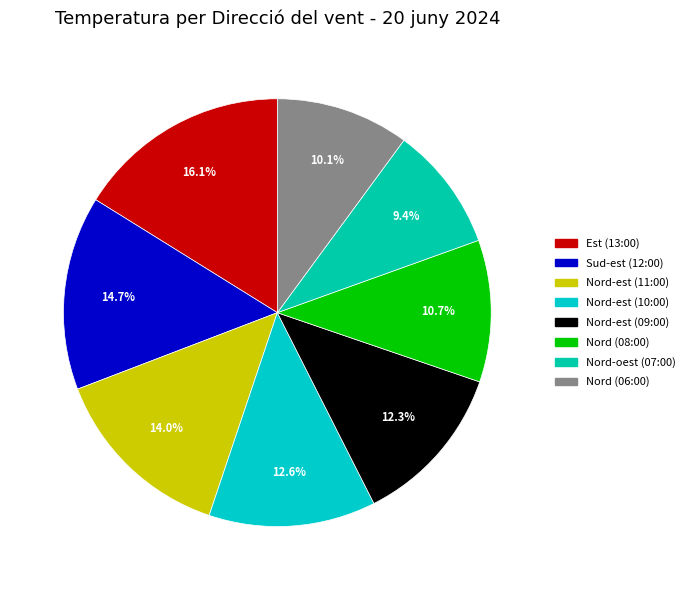

Is there any slice that represents more than half of the pie?

No